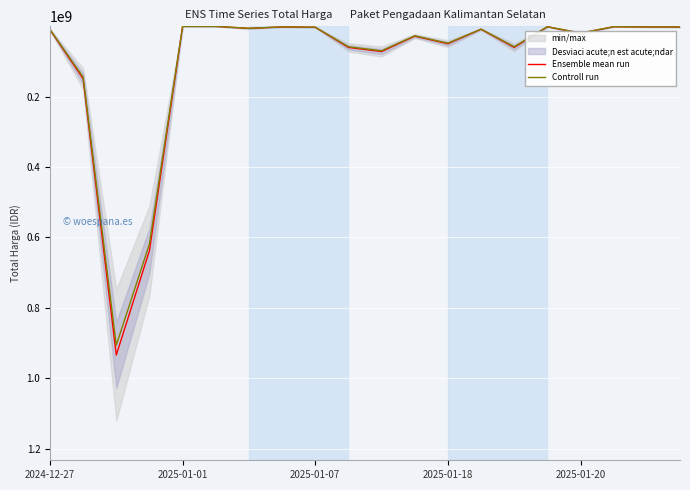

What is the highest value of the Ensemble mean run series?

934200000